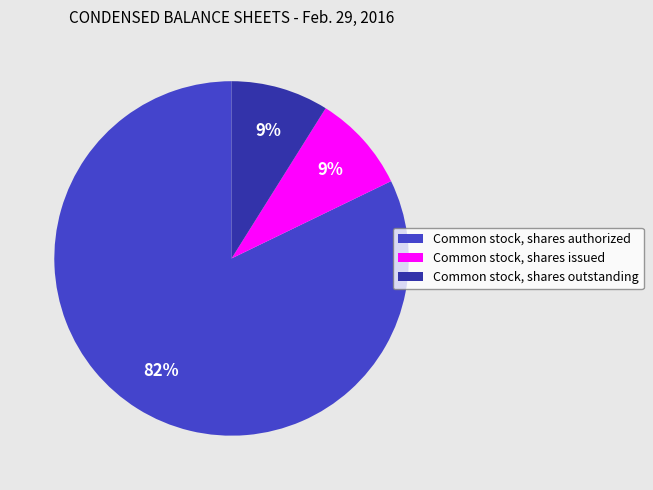

Which category has the biggest portion of the pie?

Common stock, shares authorized